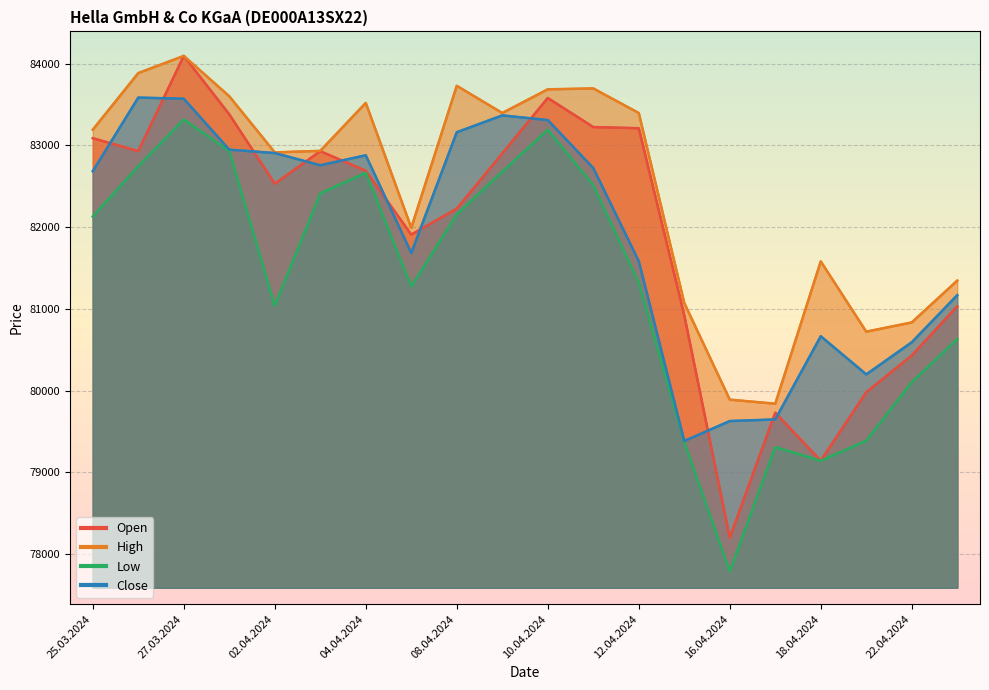

Count the number of categories in the chart.

20